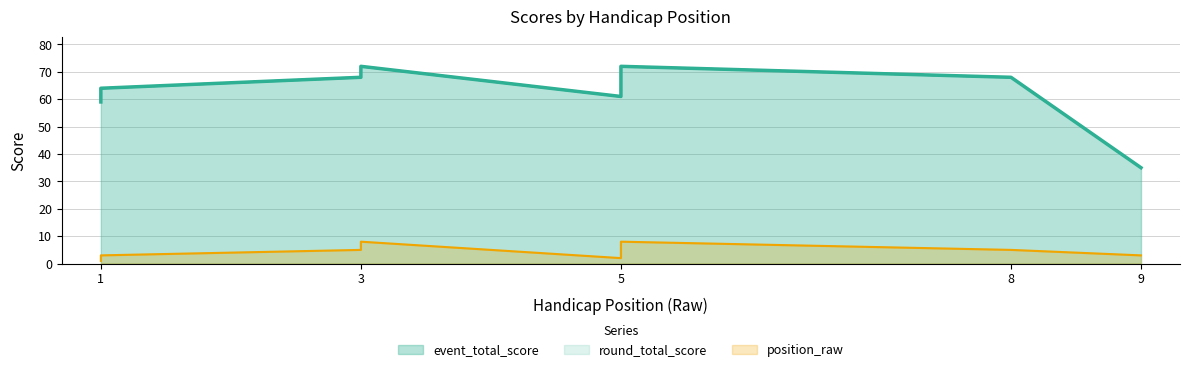

The value of round_total_score at 5 is 68. True or false?

True